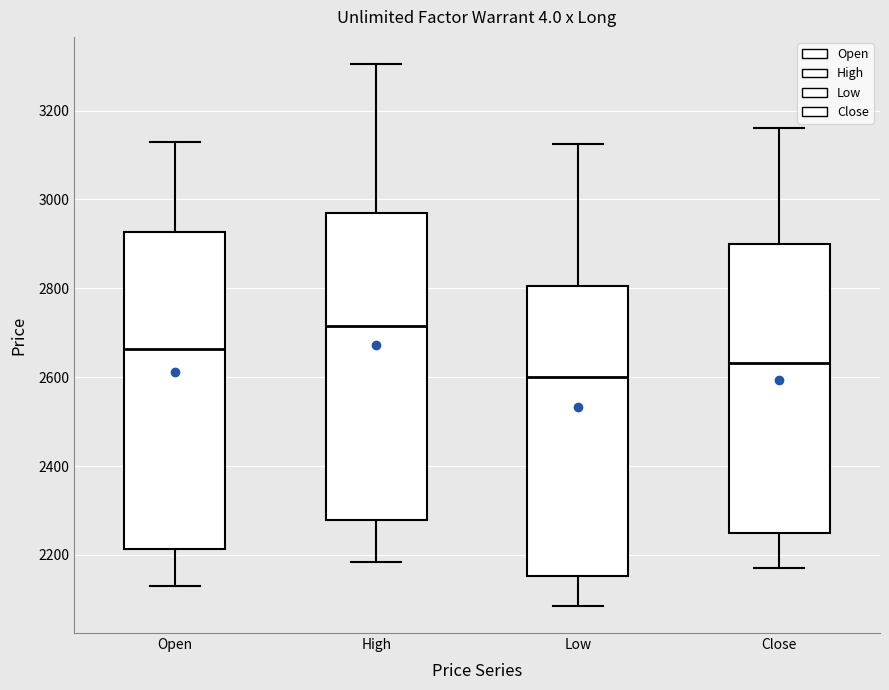

Which box's median line is the lowest?

Low